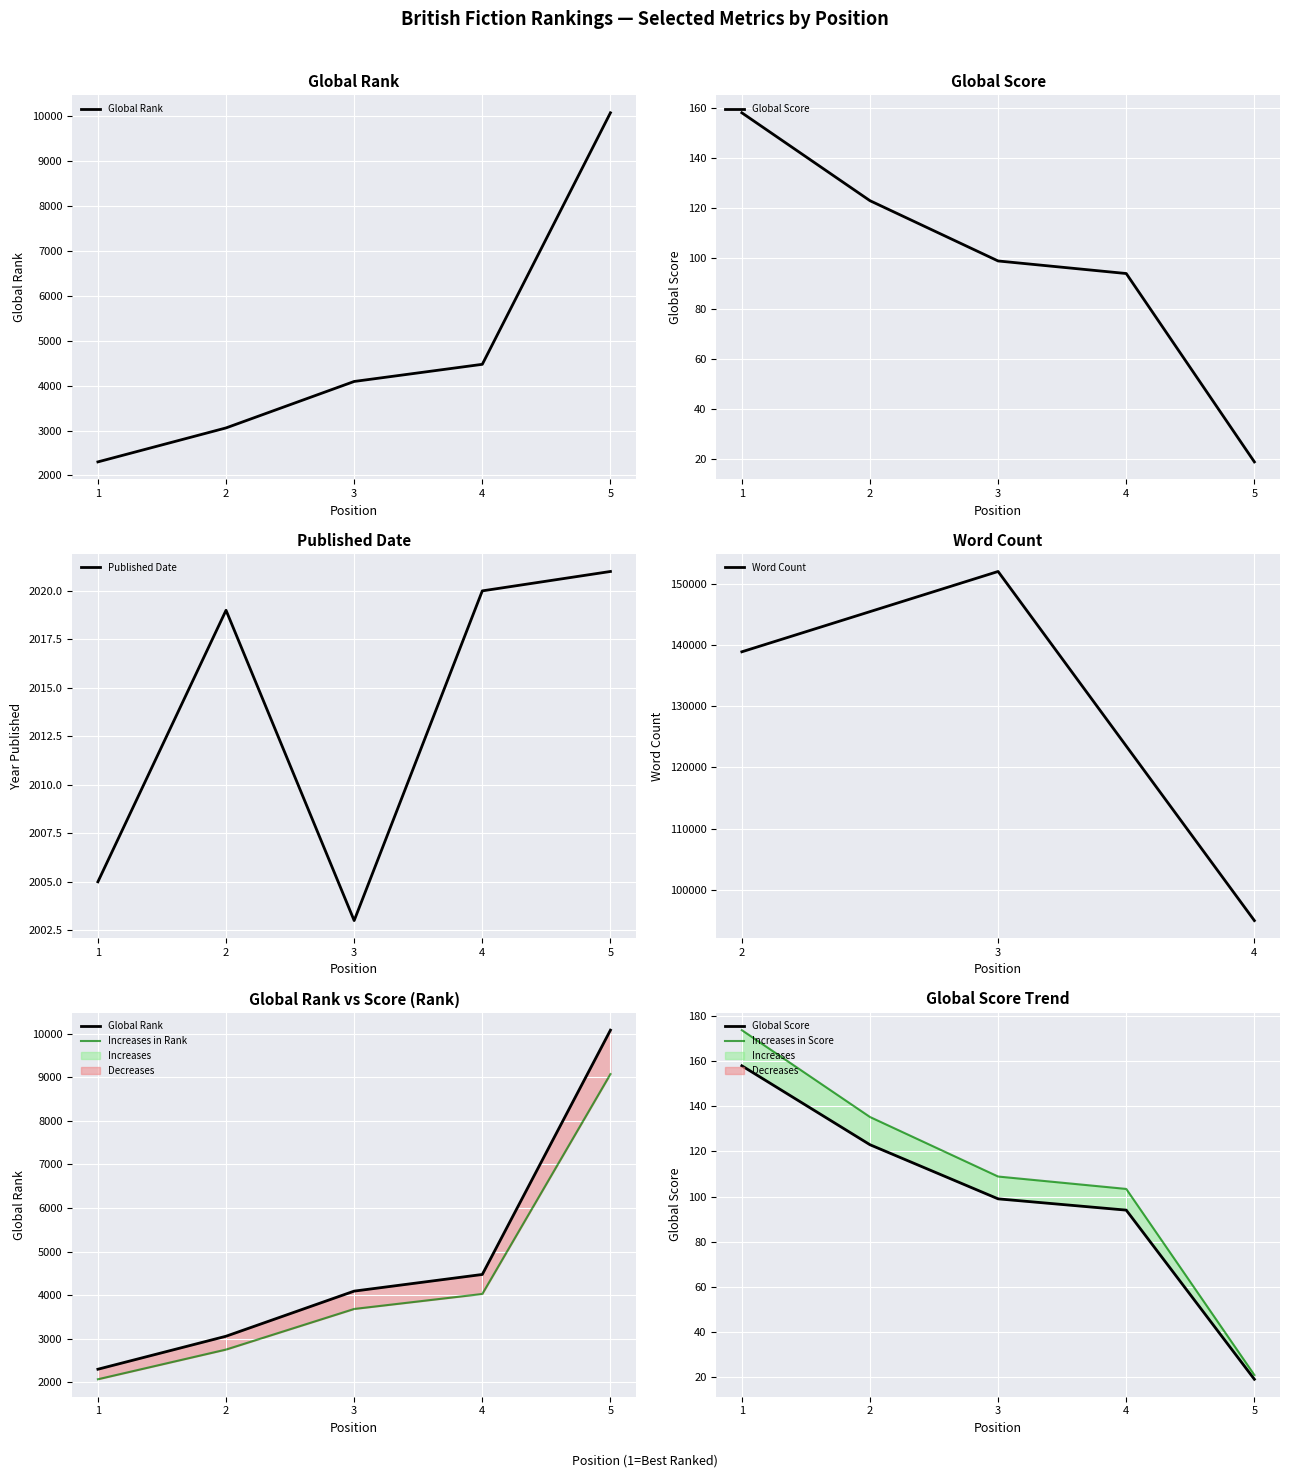

Rank the categories by Published Date value from lowest to highest.

3, 1, 2, 4, 5